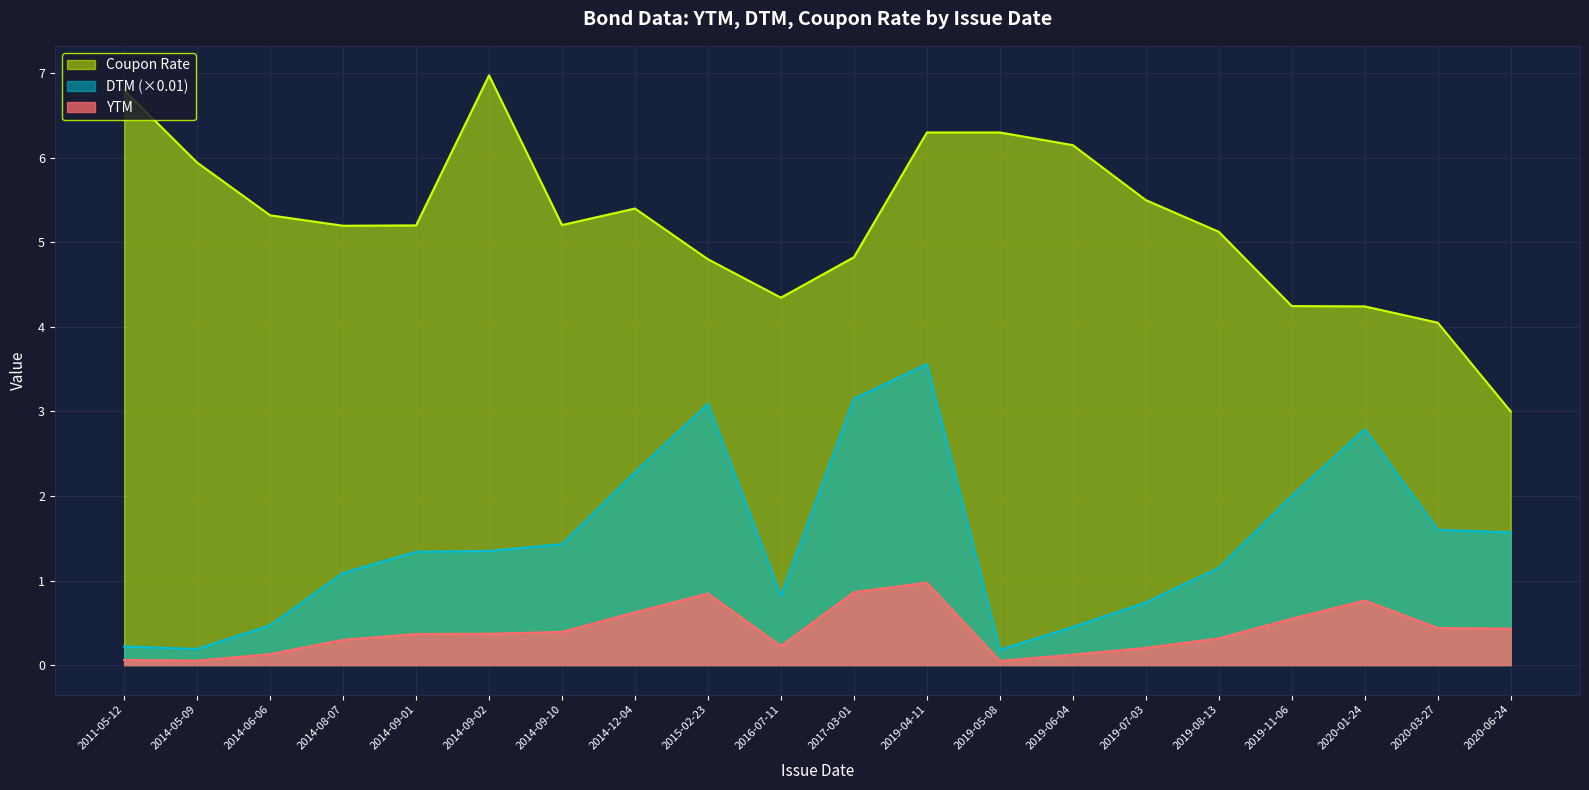

Rank the series by their average value, from lowest to highest.

YTM, DTM (×0.01), Coupon Rate